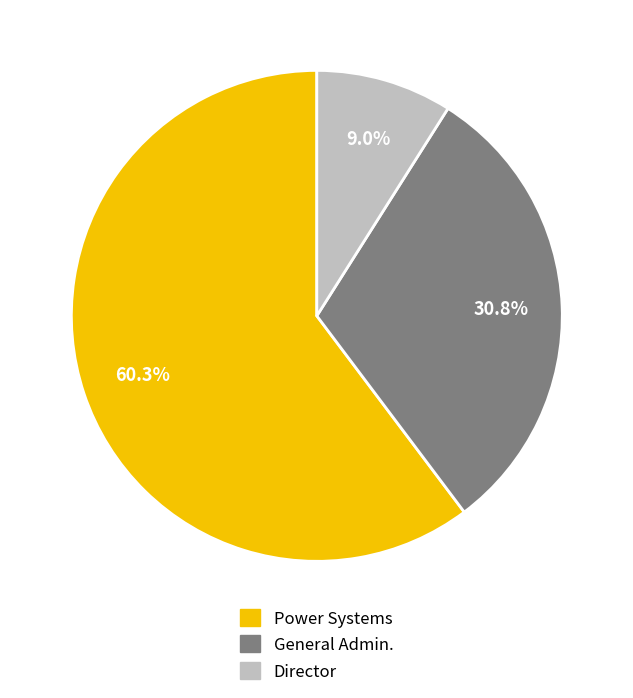

Does Power Systems represent more than half of the total?

Yes